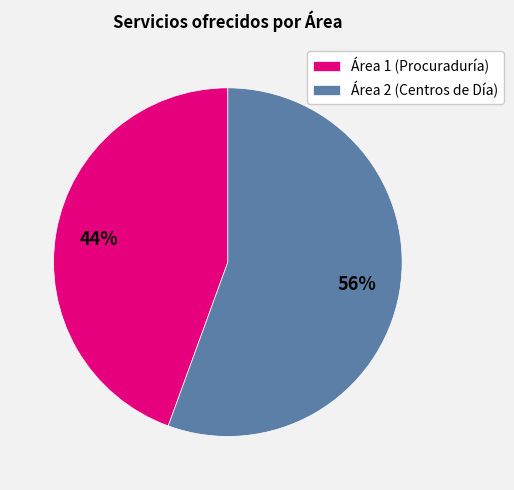

To the nearest percent, what percentage of the pie is Área 2 (Centros de Día)?

56%